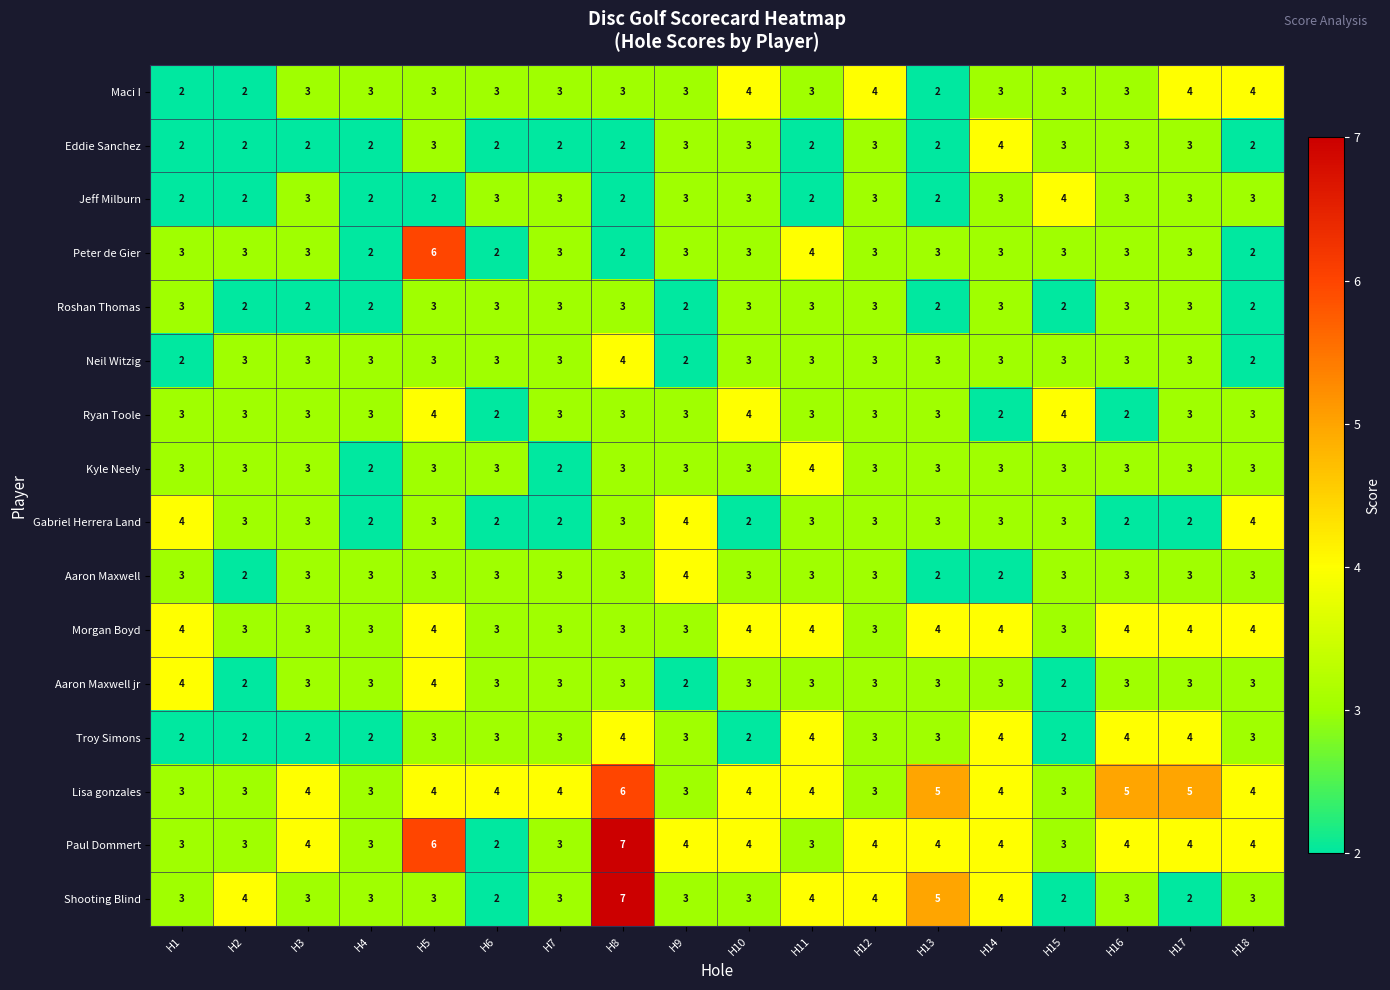

Is it true that Neil Witzig equals 3 at H18?

False